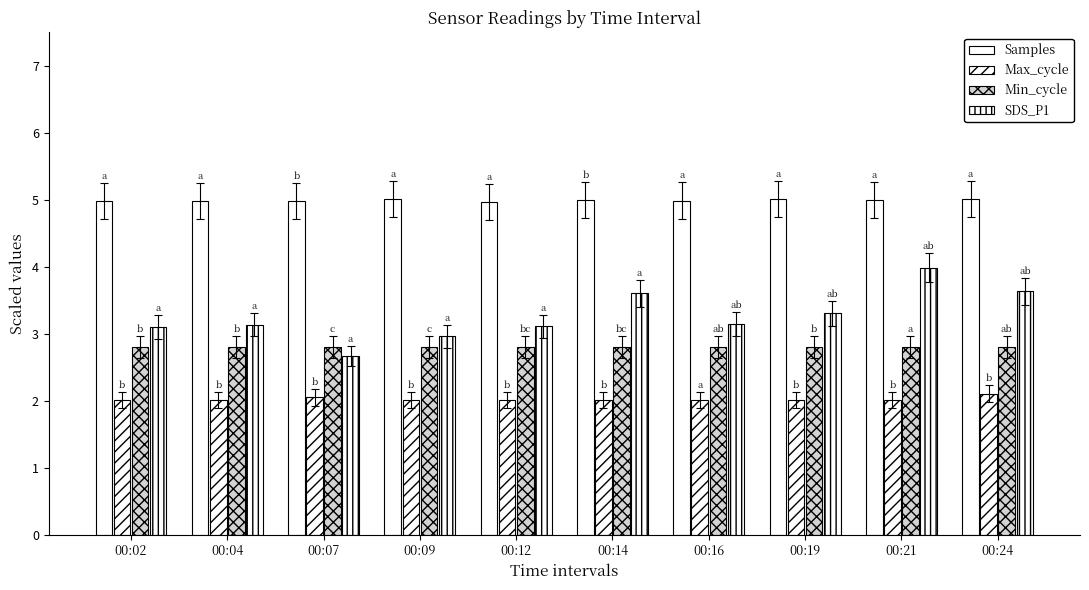

How many bars are there in each group?

4